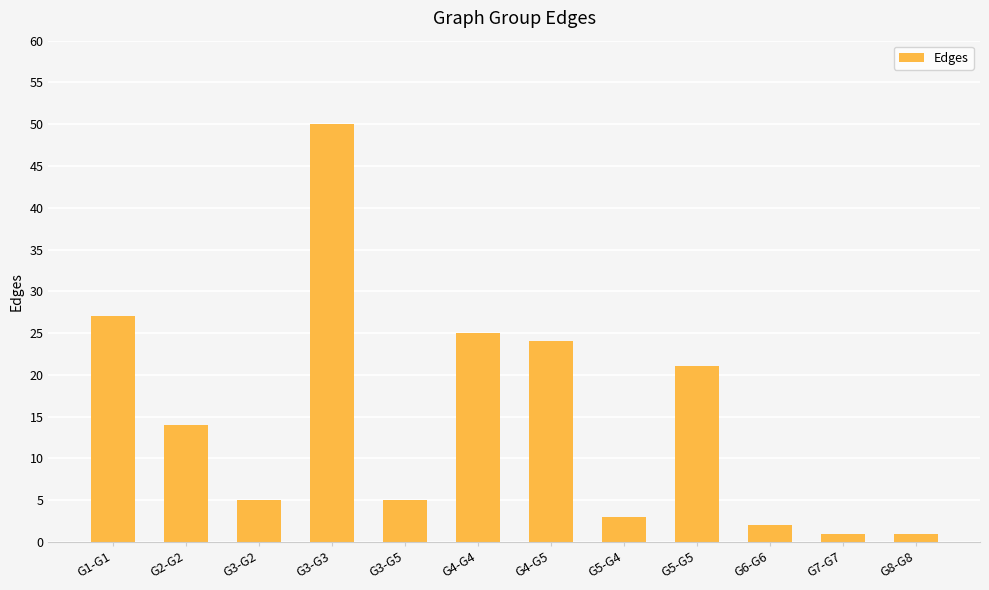

The value at G3-G5 is 5. True or false?

True